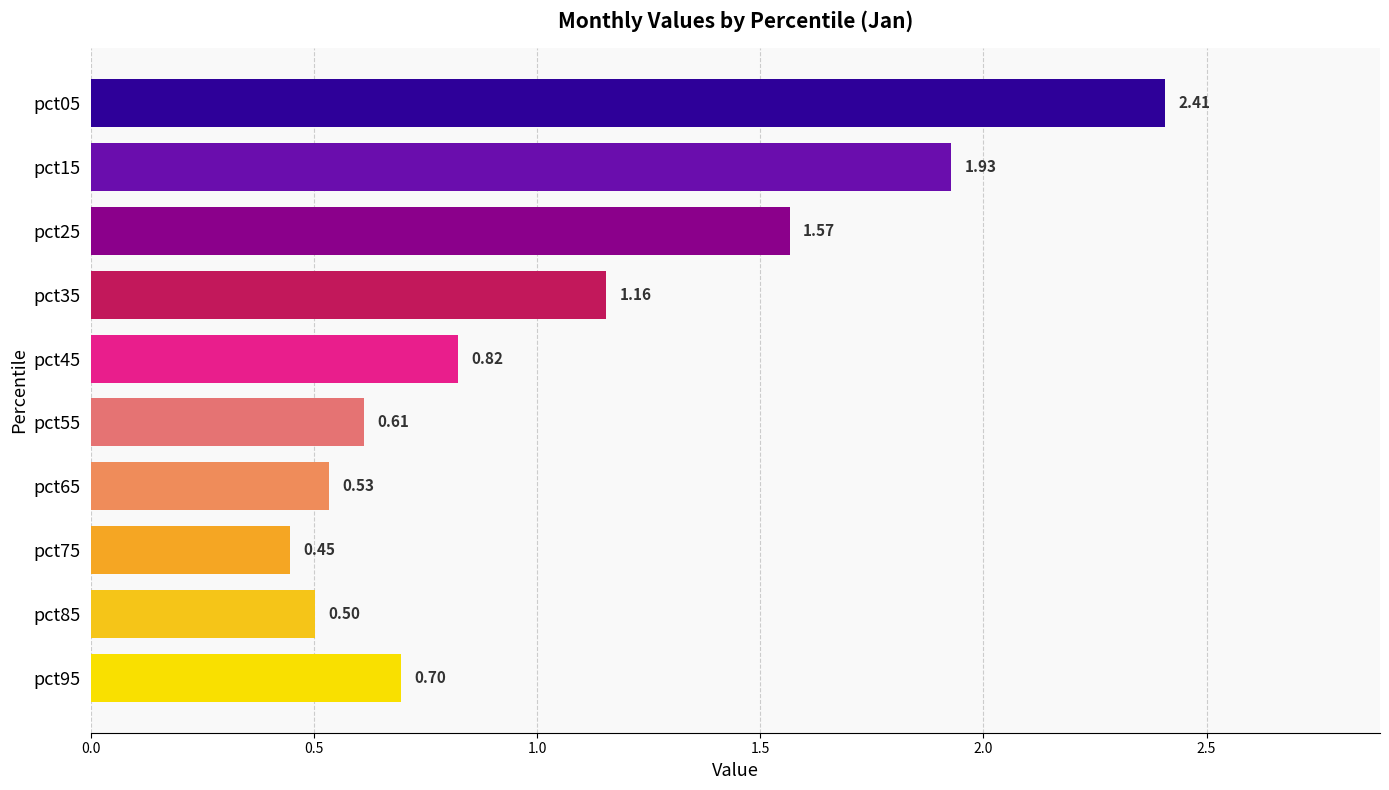

What is the difference between the second highest and minimum values?

1.5